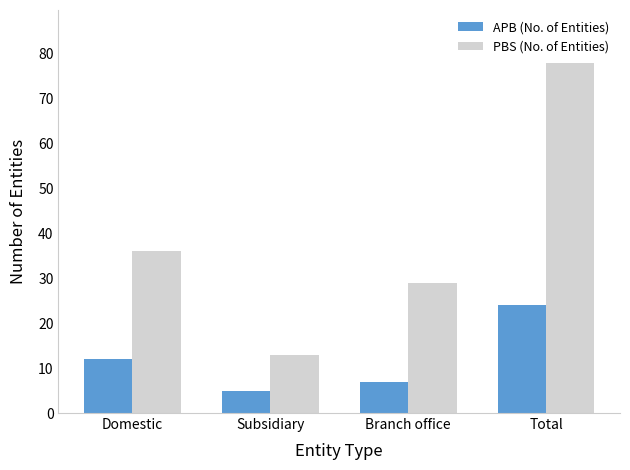

Which series changed the most between Domestic and Subsidiary?

PBS (No. of Entities)